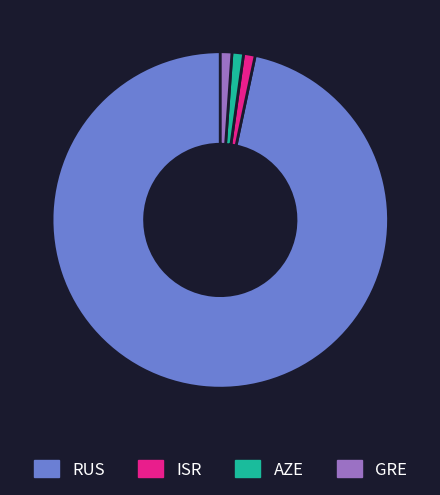

The ISR slice represents 11% of the pie. True or false?

False